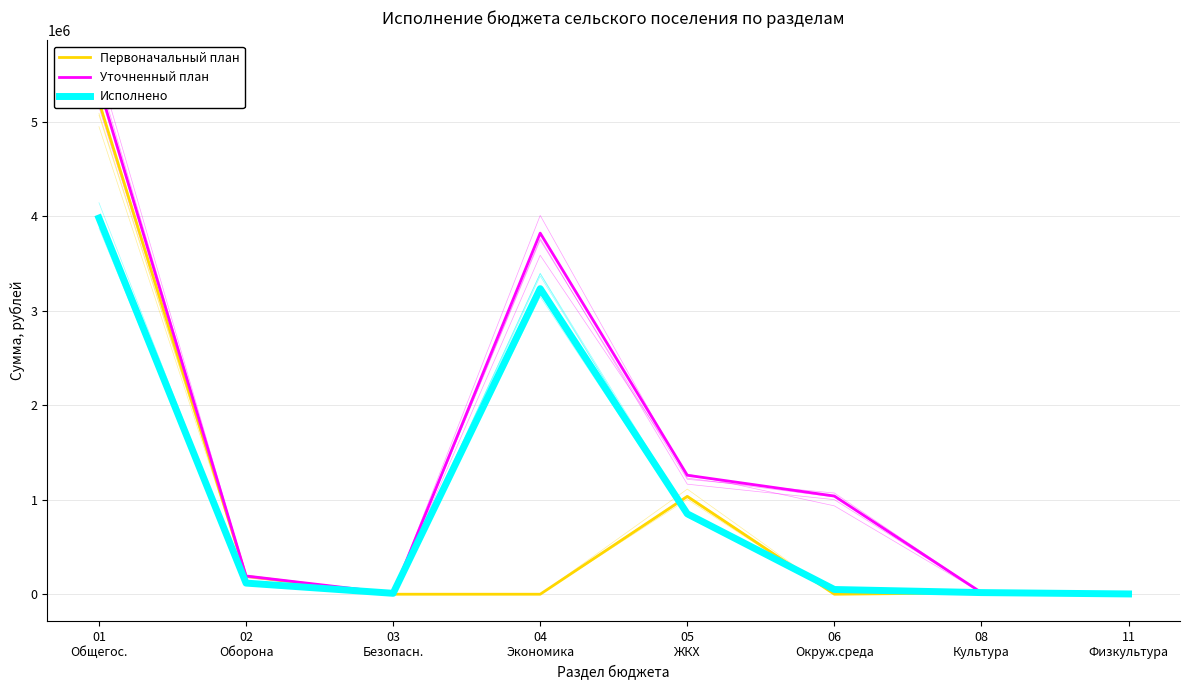

List the labels in order of Исполнено value, smallest first.

11
Физкультура, 03
Безопасн., 08
Культура, 06
Окруж.среда, 02
Оборона, 05
ЖКХ, 04
Экономика, 01
Общегос.